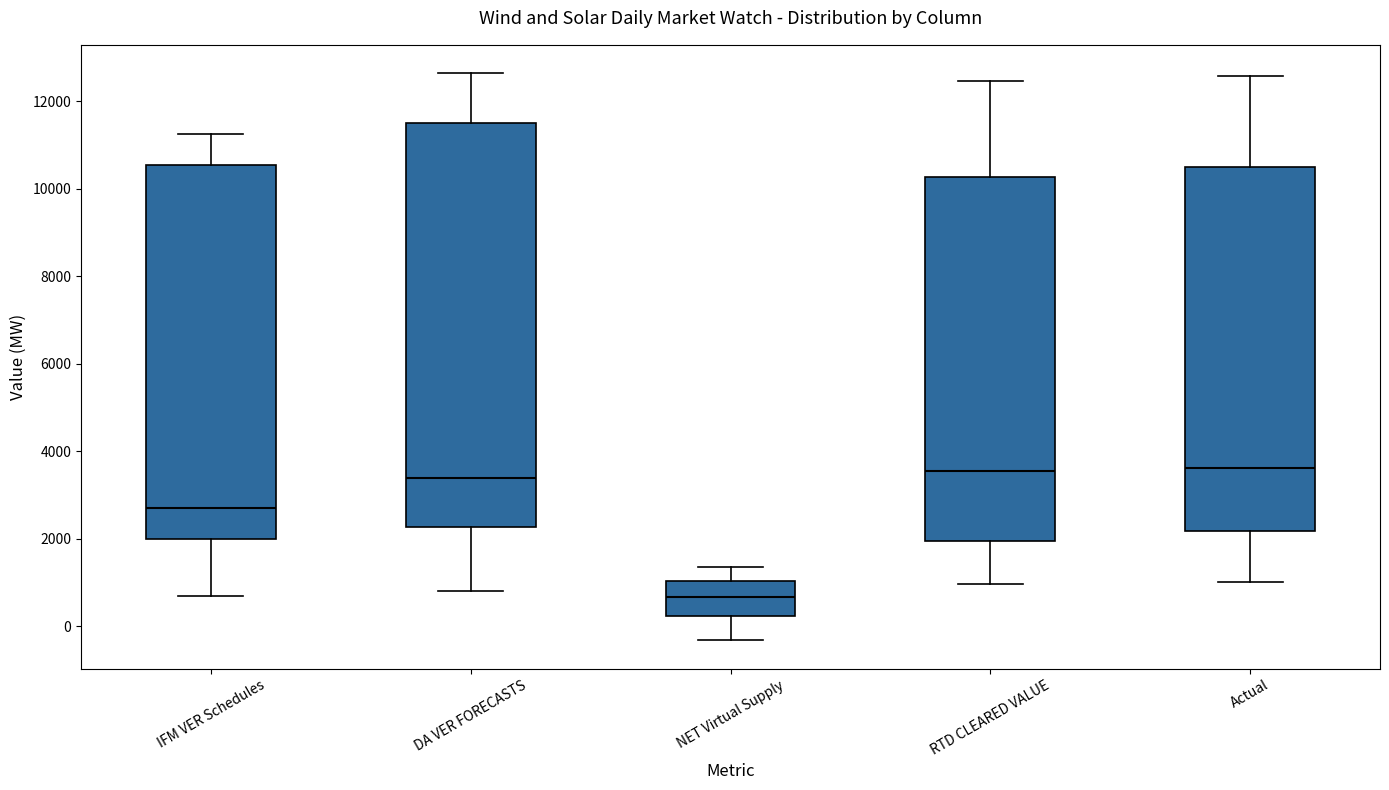

Which box has the lowest median line?

NET Virtual Supply